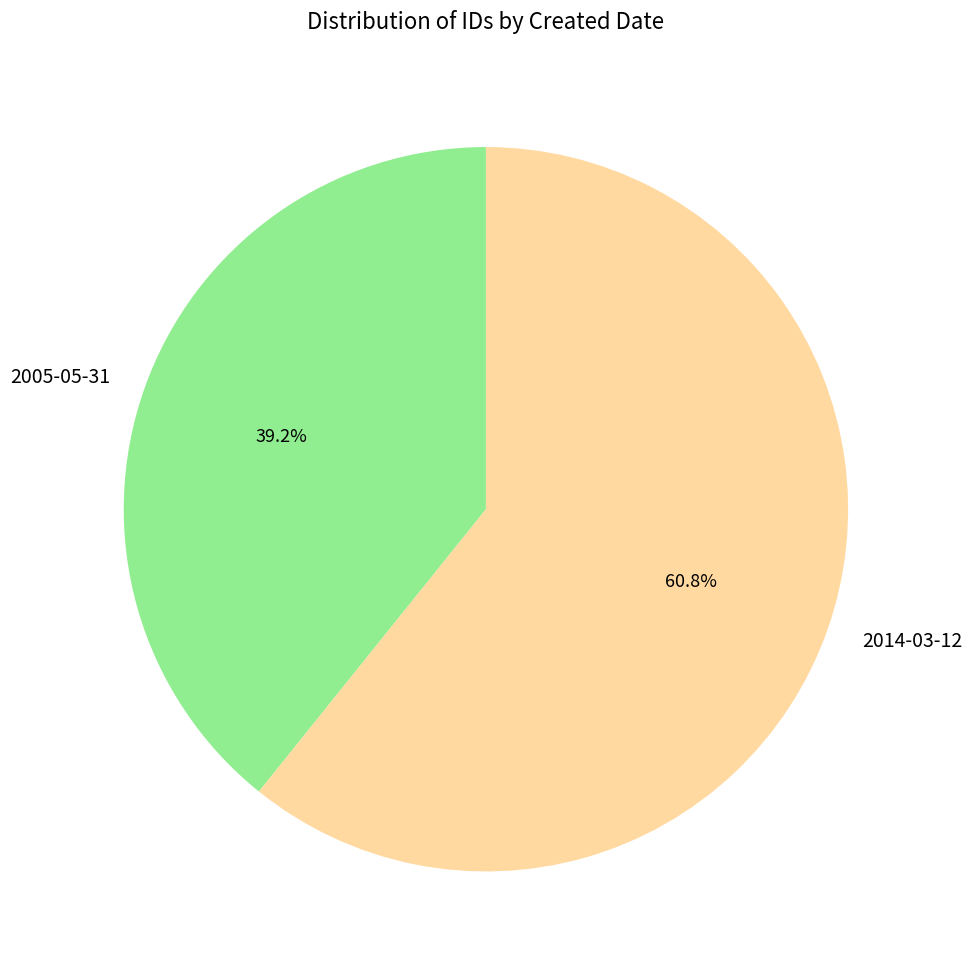

How many segments does this pie chart have?

2